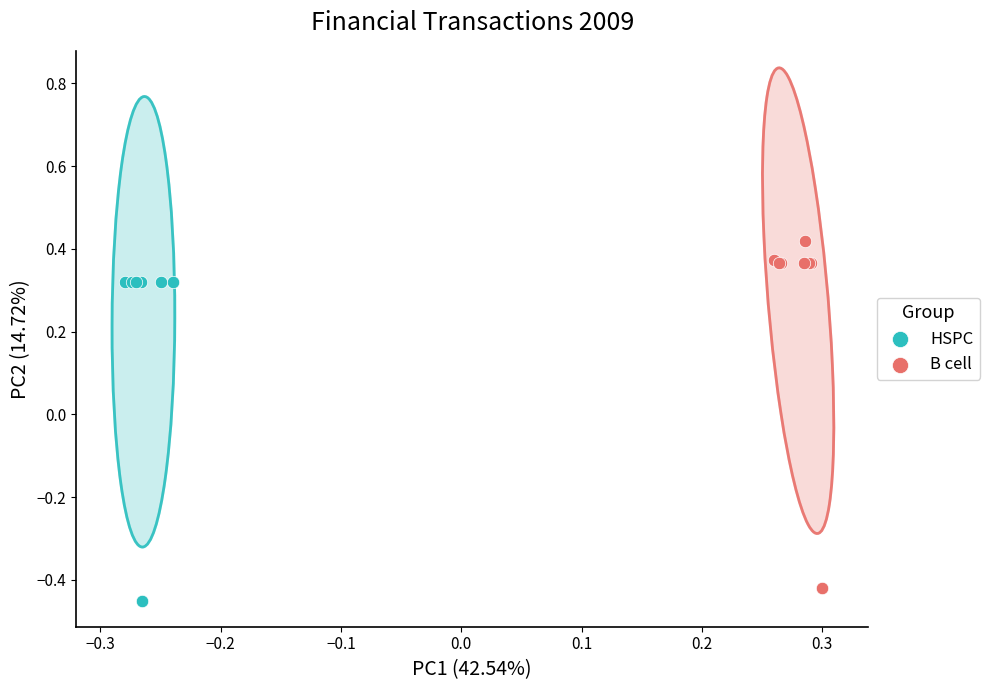

Which series contains the lowest Y value?

HSPC